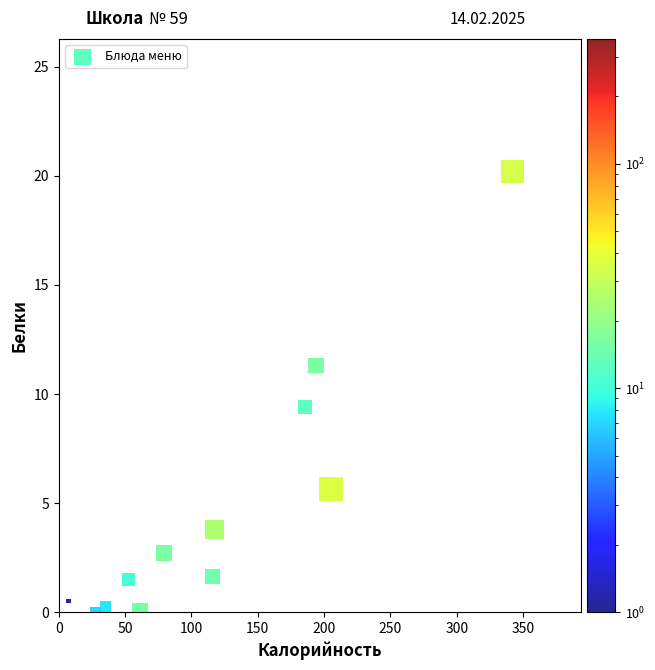

What Y value in the scatter plot is closest to 10?

9.4